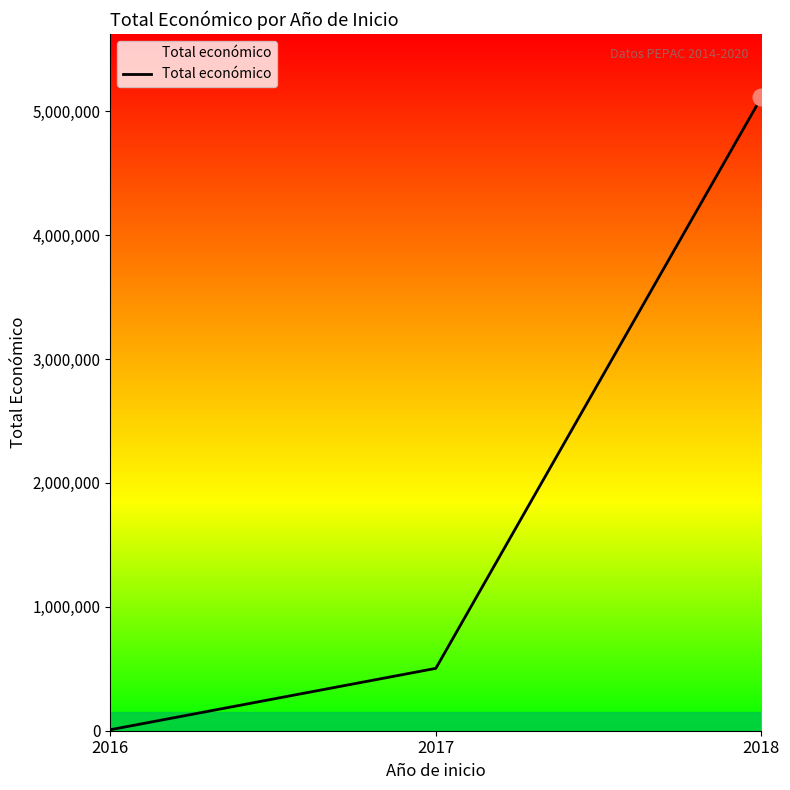

The chart shows a value of 177574 at 2017. True or false?

False